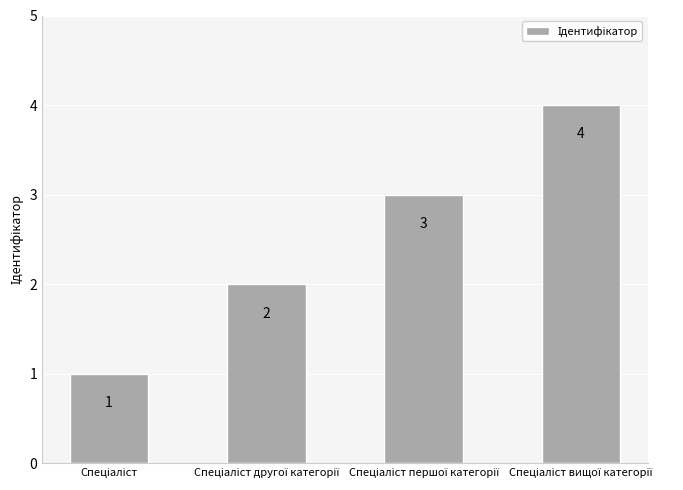

Reading left to right, what are all the values shown in this chart?

1	2	3	4